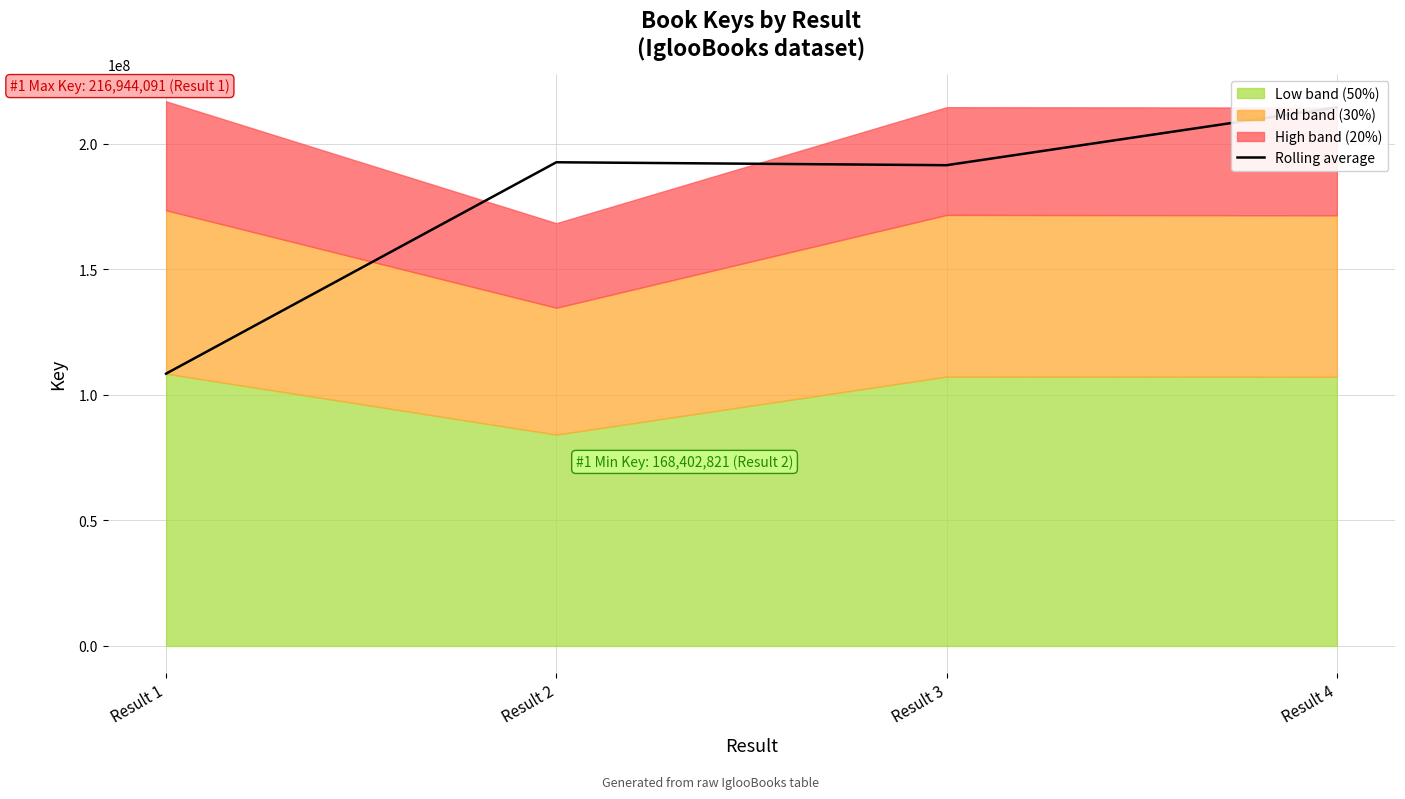

What is the value of the 2nd point from the left?

192673456.0